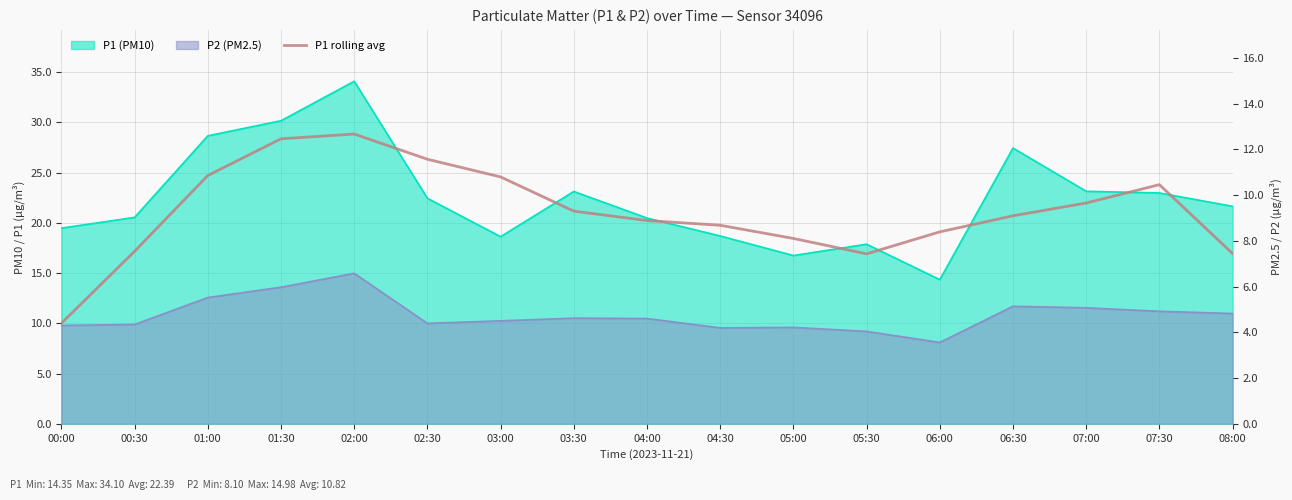

The chart shows a value of 16.9 at 05:30. True or false?

True